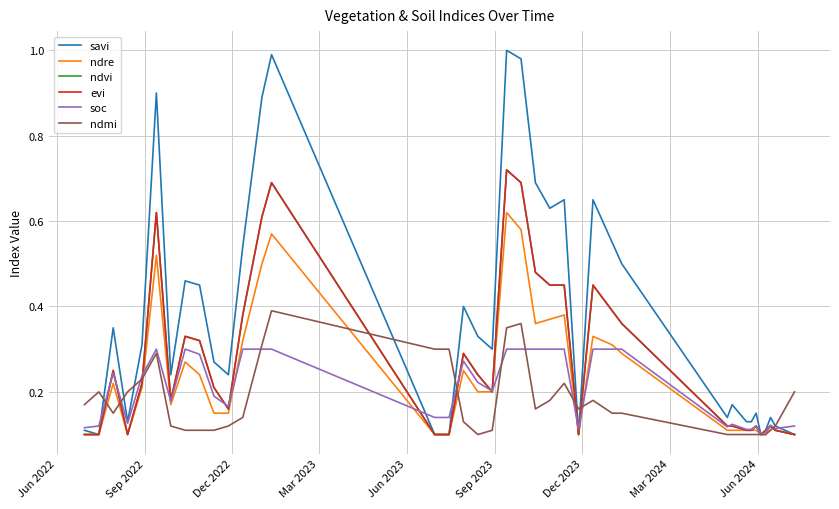

In ndre, how many points are higher than both neighbors (excluding endpoints)?

9